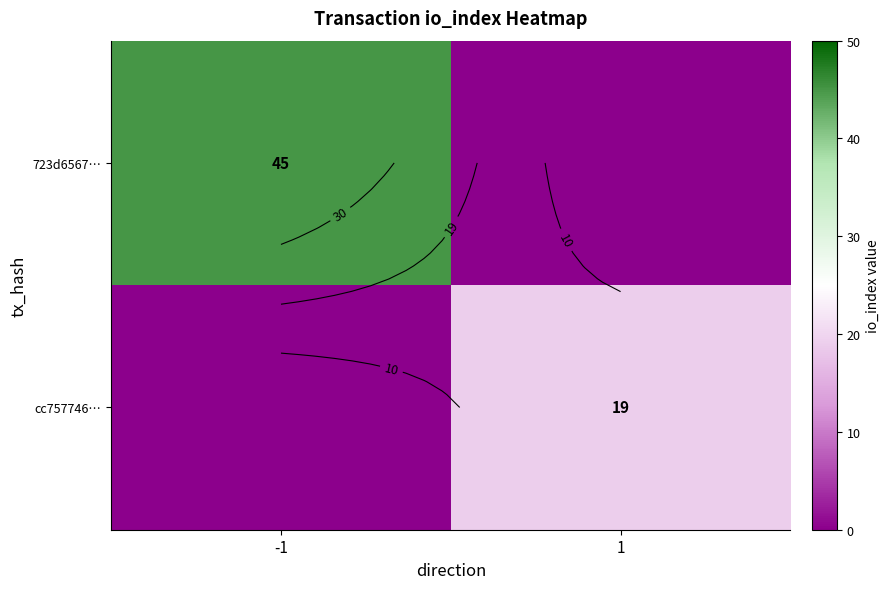

At which label does 723d6567… reach its peak?

-1